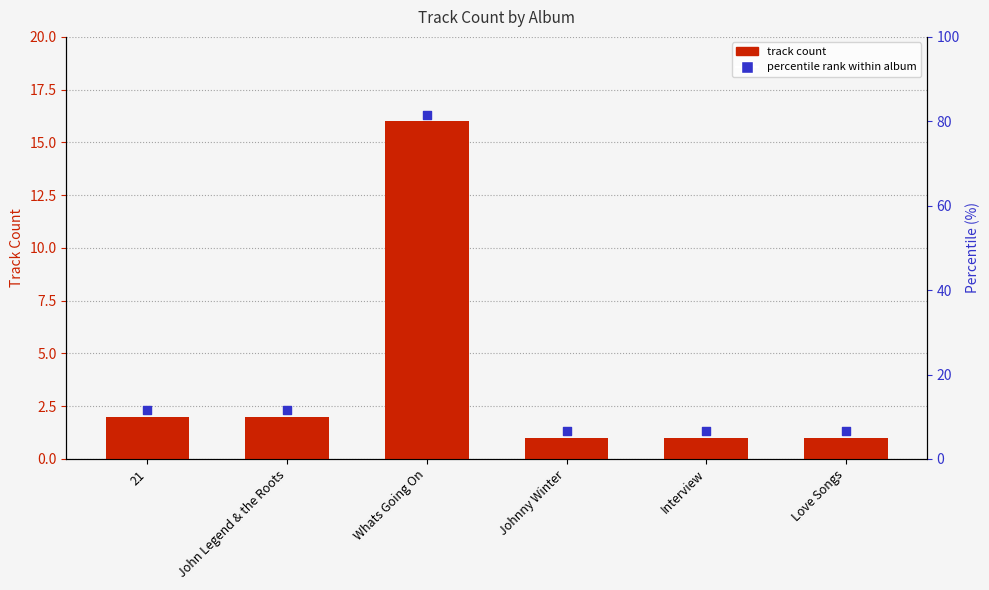

What is the ratio of the value at John Legend & the Roots to the value at Johnny Winter?

2.0